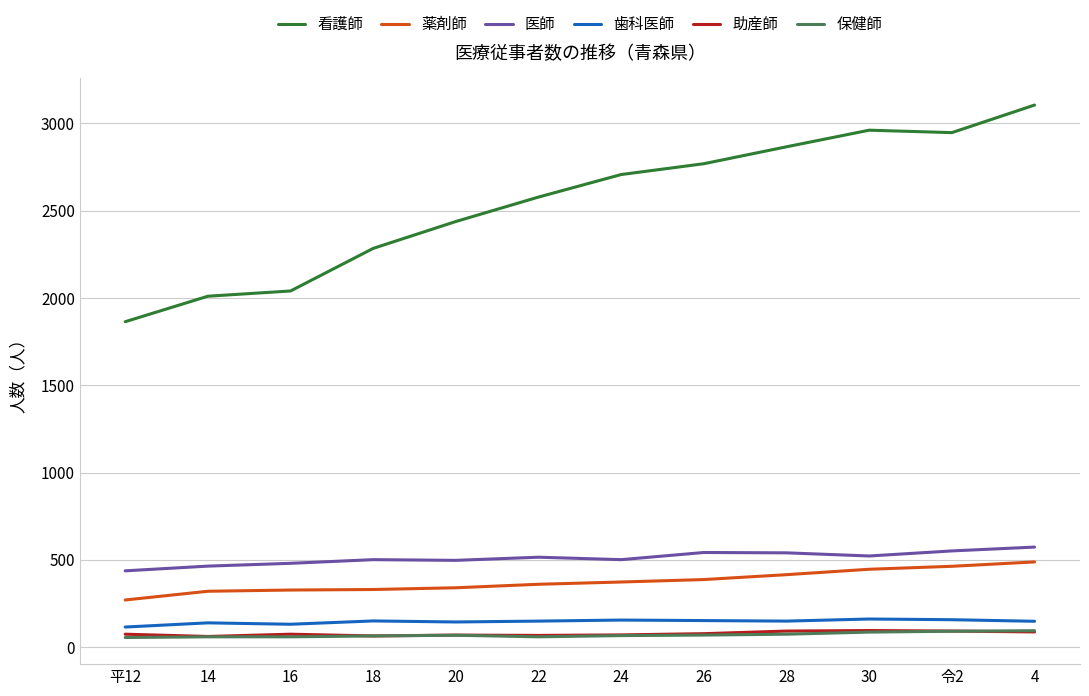

Is the value of 医師 at 30 greater than the value of 看護師 at 16?

No